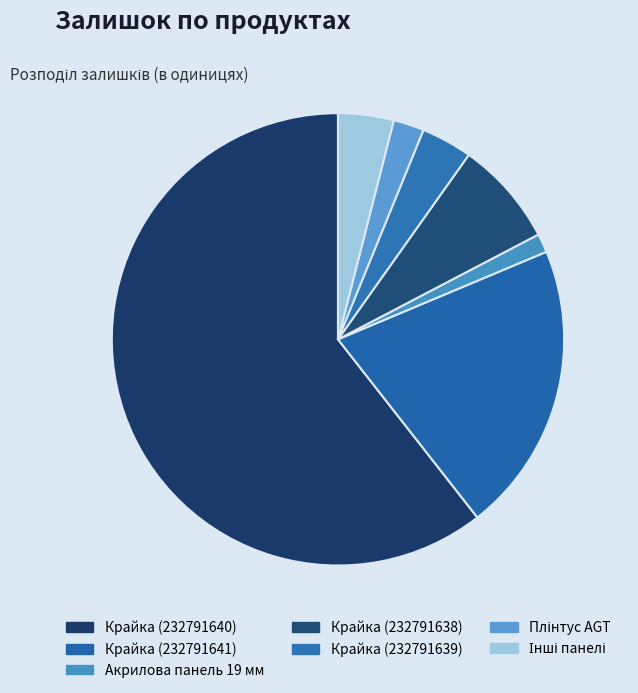

Count the number of slices in the pie.

7